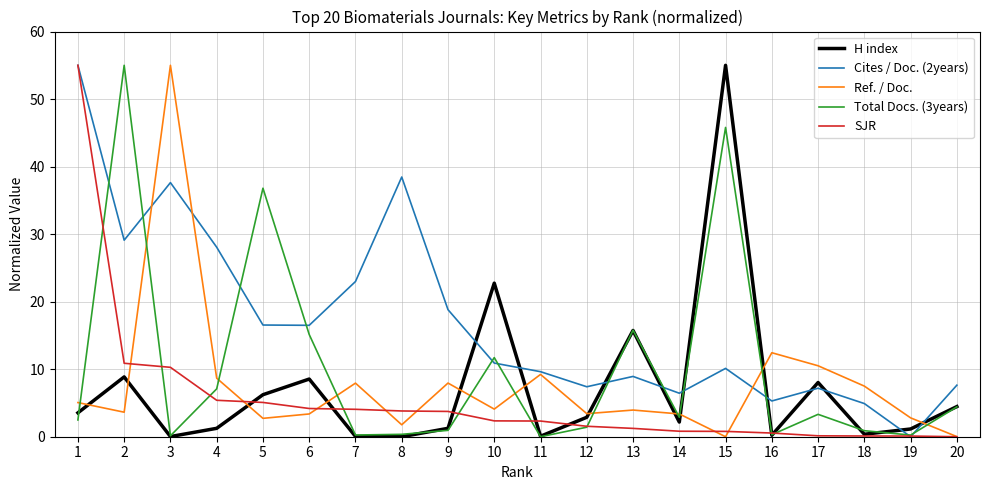

The Ref. / Doc. series shows 3.4 at 17. True or false?

False